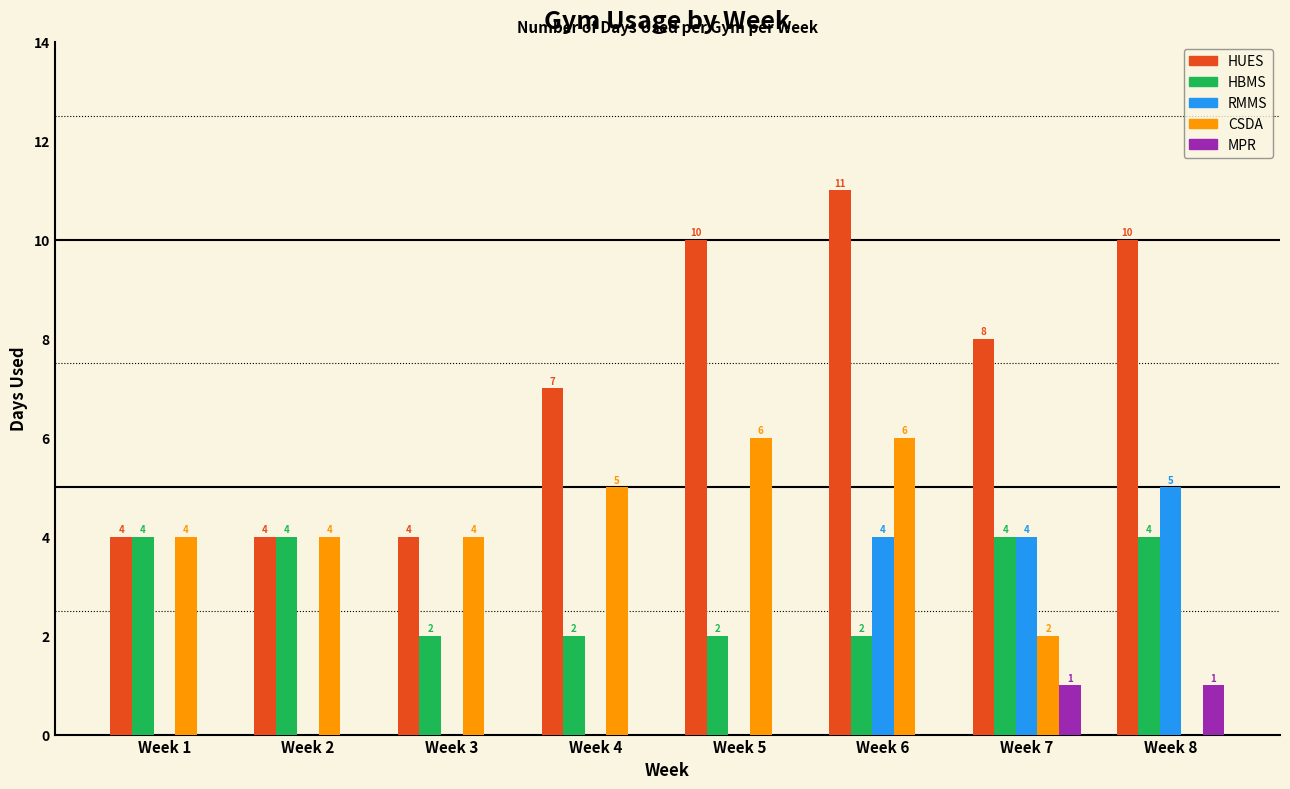

Reading left to right, transcribe all the data shown in this chart.

HUES: Week 1=4	Week 2=4	Week 3=4	Week 4=7	Week 5=10	Week 6=11	Week 7=8	Week 8=10
HBMS: Week 1=4	Week 2=4	Week 3=2	Week 4=2	Week 5=2	Week 6=2	Week 7=4	Week 8=4
RMMS: Week 1=0	Week 2=0	Week 3=0	Week 4=0	Week 5=0	Week 6=4	Week 7=4	Week 8=5
CSDA: Week 1=4	Week 2=4	Week 3=4	Week 4=5	Week 5=6	Week 6=6	Week 7=2	Week 8=0
MPR: Week 1=0	Week 2=0	Week 3=0	Week 4=0	Week 5=0	Week 6=0	Week 7=1	Week 8=1